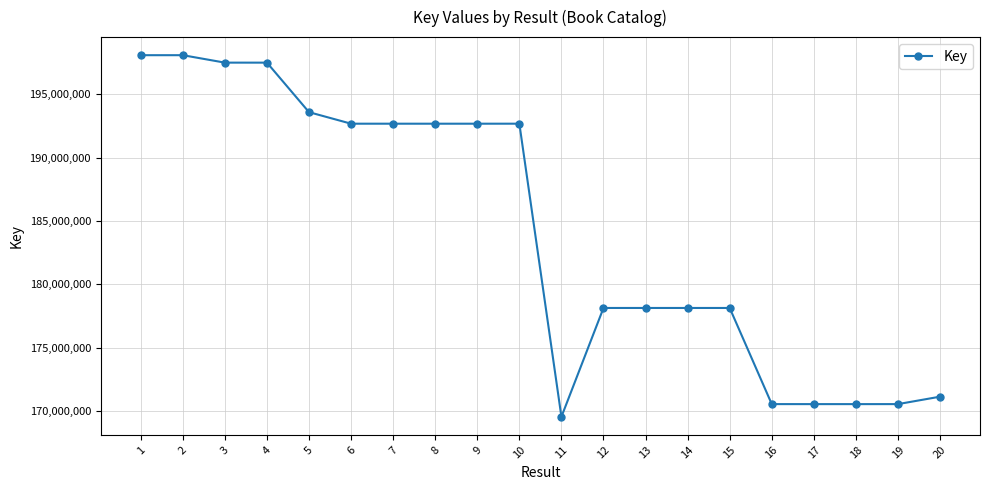

At which label does the data first exceed 192679687?

1